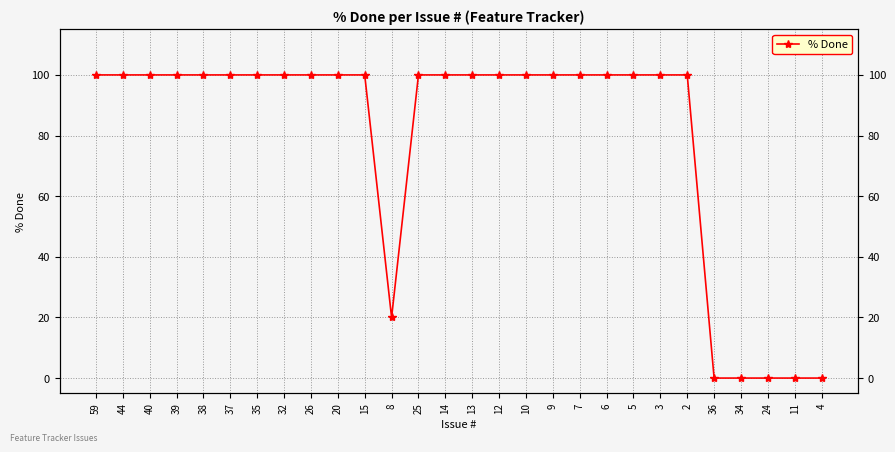

The chart shows a value of 42 at 4. True or false?

False